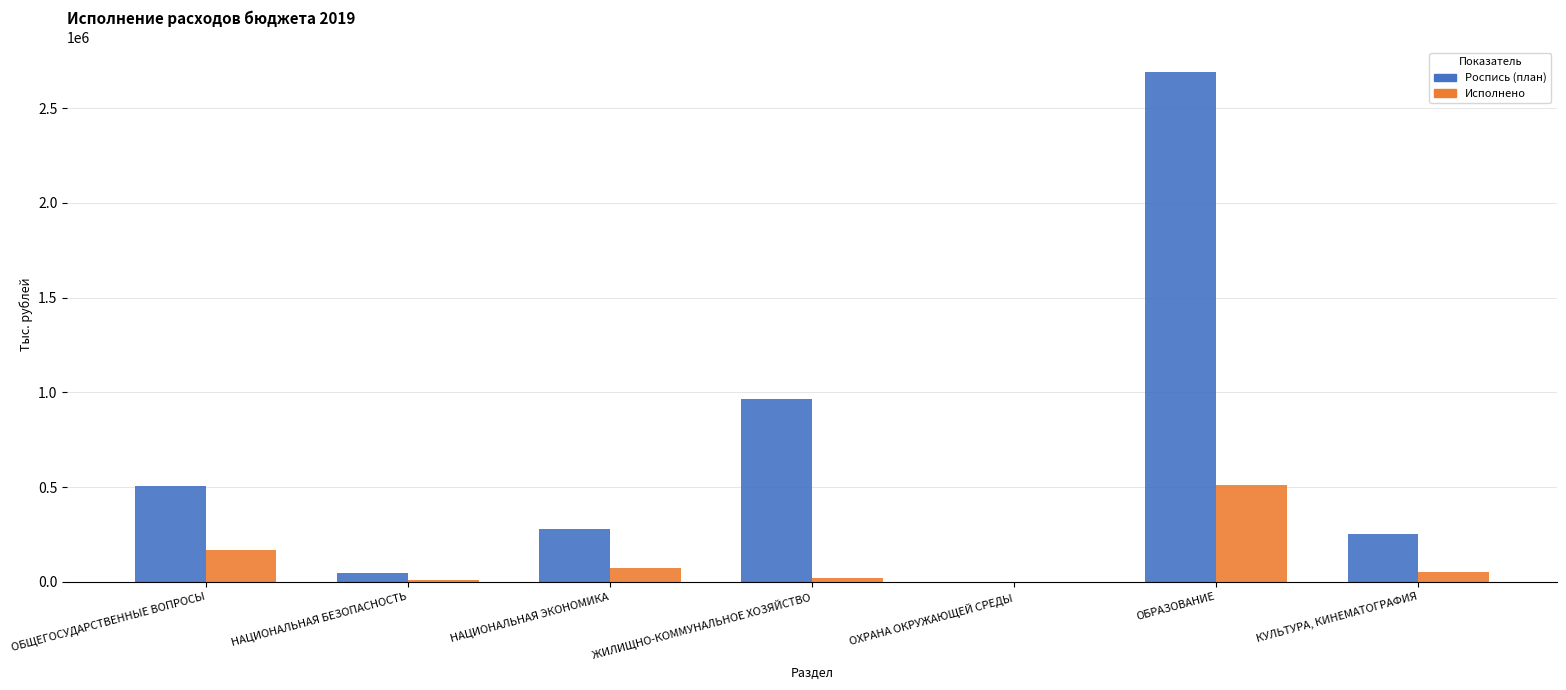

How many groups of bars are there?

7